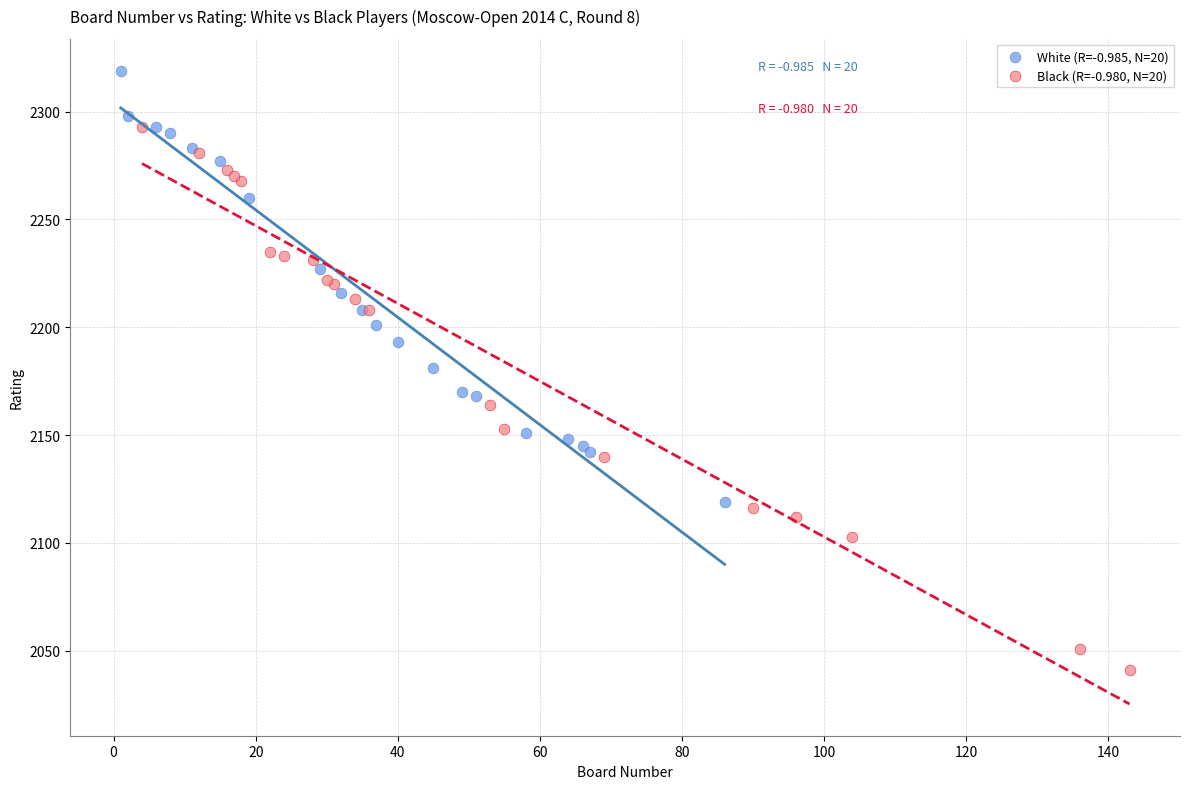

What are all the series names shown in the legend?

White (R=-0.985, N=20), Black (R=-0.980, N=20)